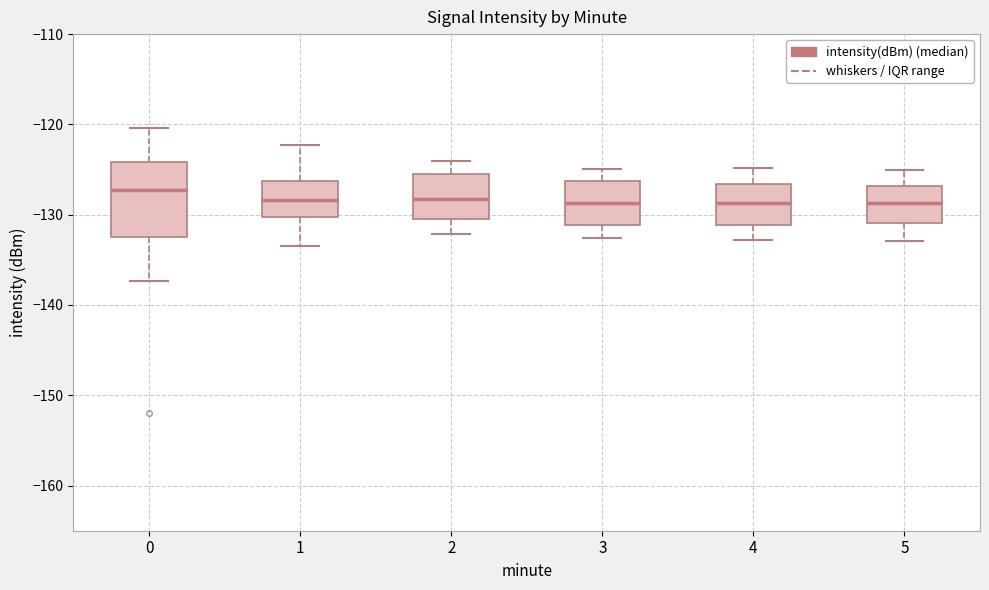

Where does the upper whisker of the box at x = 2 end on the y-axis? The values are not printed on the chart, so give them approximately, as read against the axis.

-124